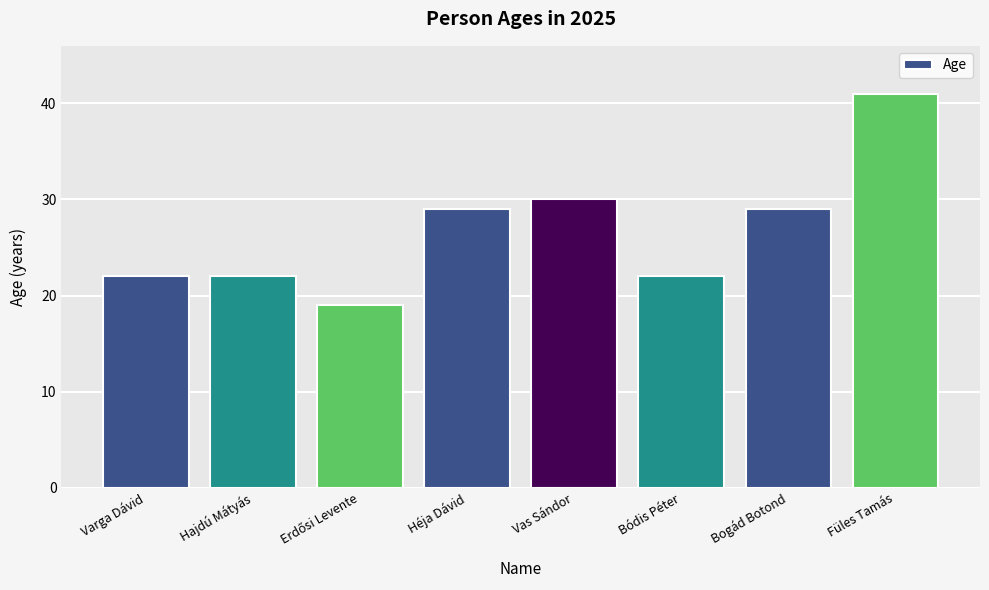

What value does the data have at Vas Sándor, to the nearest 10?

30